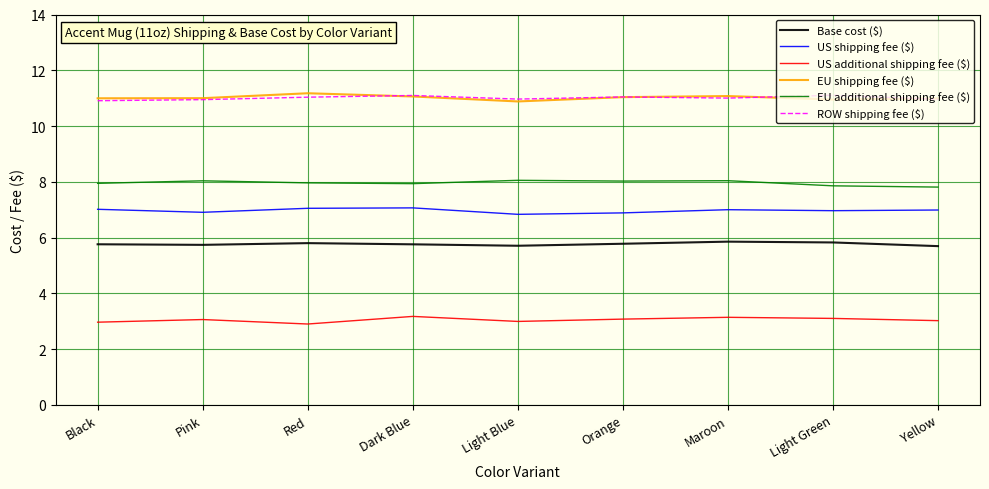

What is the label of the 9th point from the right?

Black